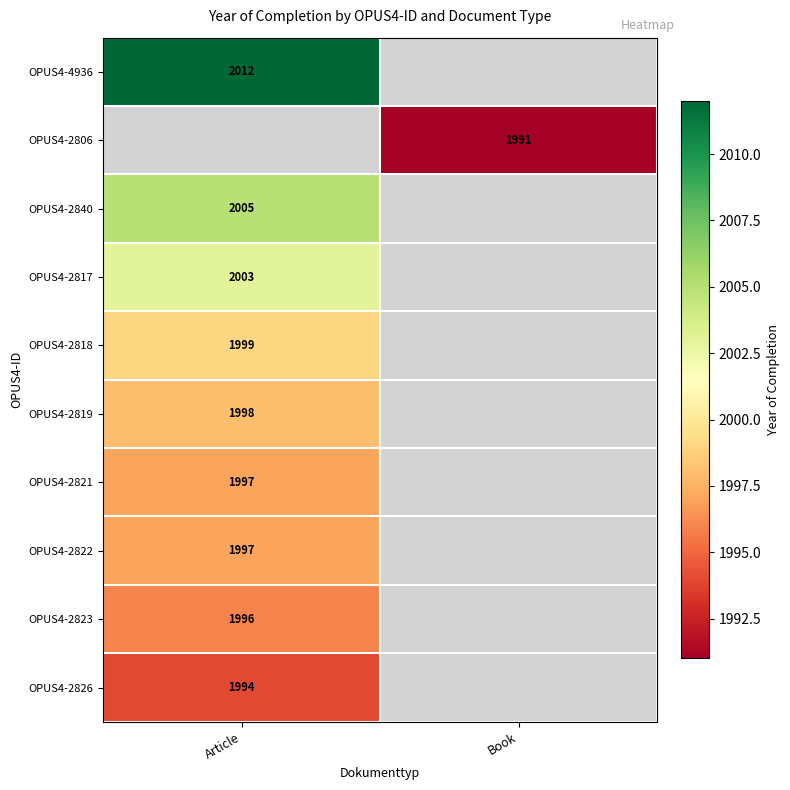

The value of OPUS4-2826 at Article is 2879. True or false?

False